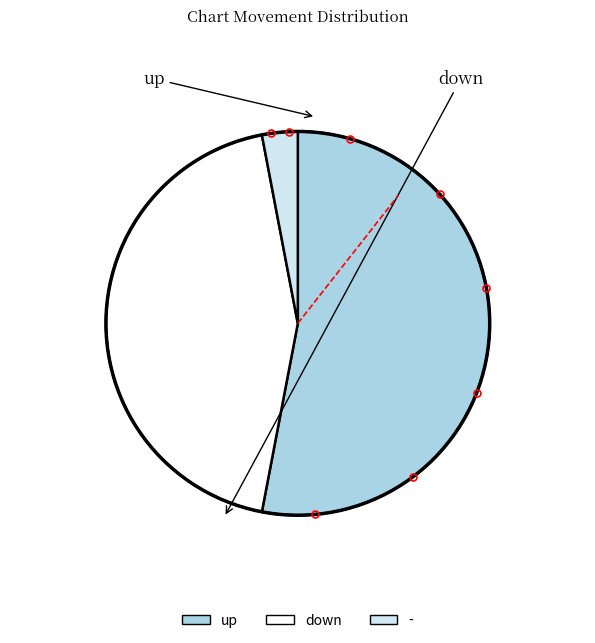

Rank the categories by value from highest to lowest.

up, down, -